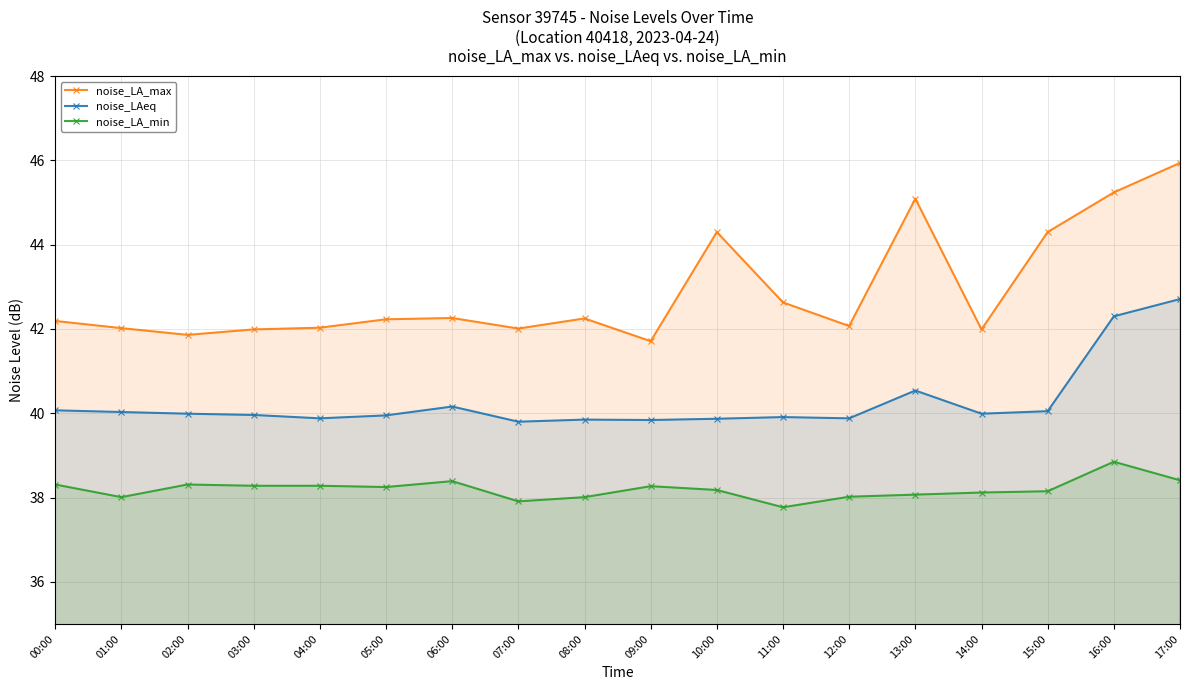

What is the value of the noise_LA_max point at the 10th from the left?

41.7